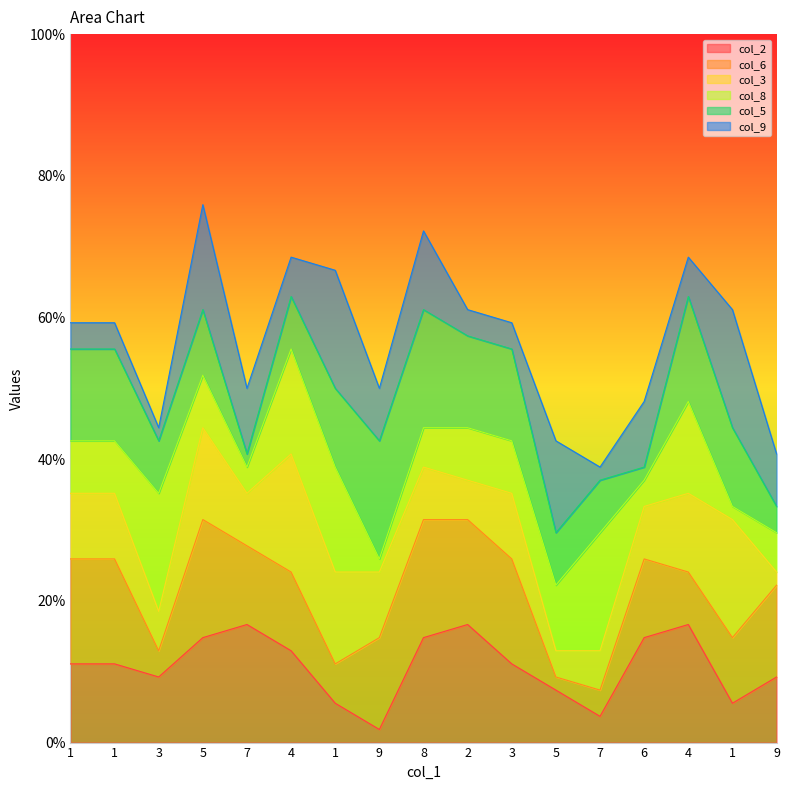

What are all the series names shown in the legend?

col_2, col_6, col_3, col_8, col_5, col_9